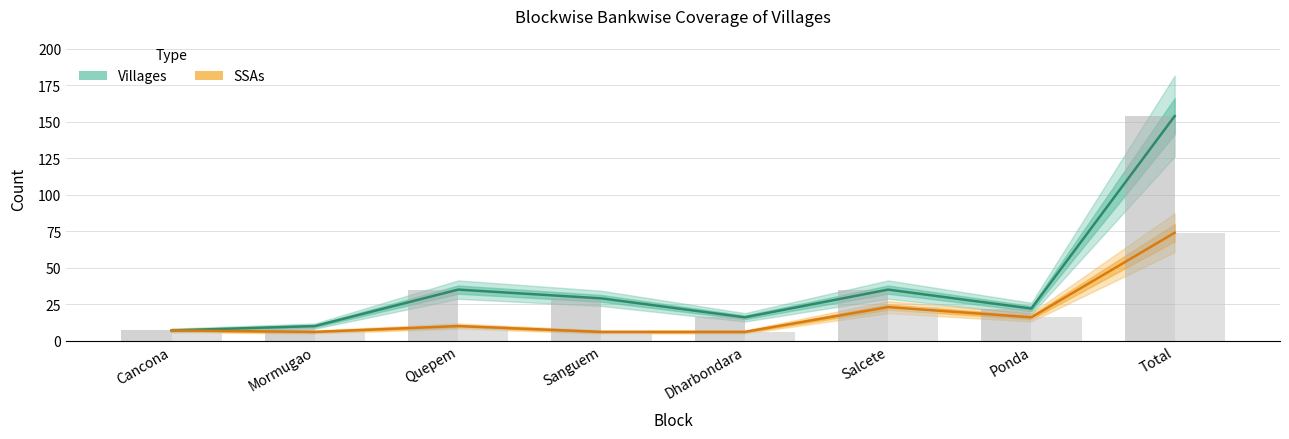

How many groups of bars are there?

8